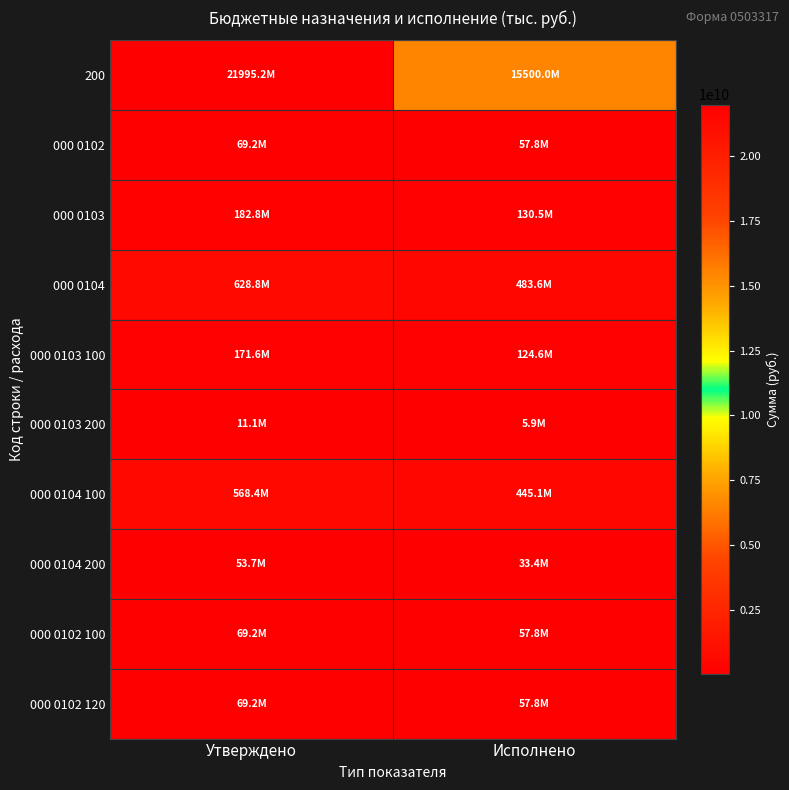

Reading left to right, transcribe all the data shown in this chart.

200: Утверждено=21995176888.4	Исполнено=15500033426.8
000 0102: Утверждено=69155364.7	Исполнено=57824497.7
000 0103: Утверждено=182751654.0	Исполнено=130518982.8
000 0104: Утверждено=628822362.3	Исполнено=483577889.1
000 0103 100: Утверждено=171614554.0	Исполнено=124610270.1
000 0103 200: Утверждено=11054495.5	Исполнено=5871687.7
000 0104 100: Утверждено=568421255.7	Исполнено=445063902.8
000 0104 200: Утверждено=53711366.2	Исполнено=33386240.1
000 0102 100: Утверждено=69155364.7	Исполнено=57824497.7
000 0102 120: Утверждено=69155364.7	Исполнено=57824497.7